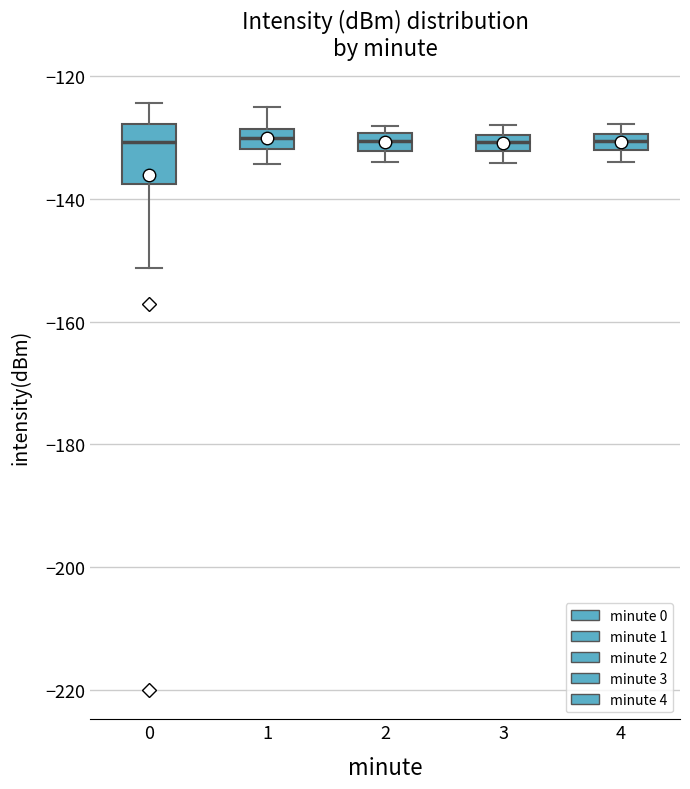

Where is the upper edge of the box at x = 4 on the y-axis? The values are not printed on the chart, so give them approximately, as read against the axis.

-130